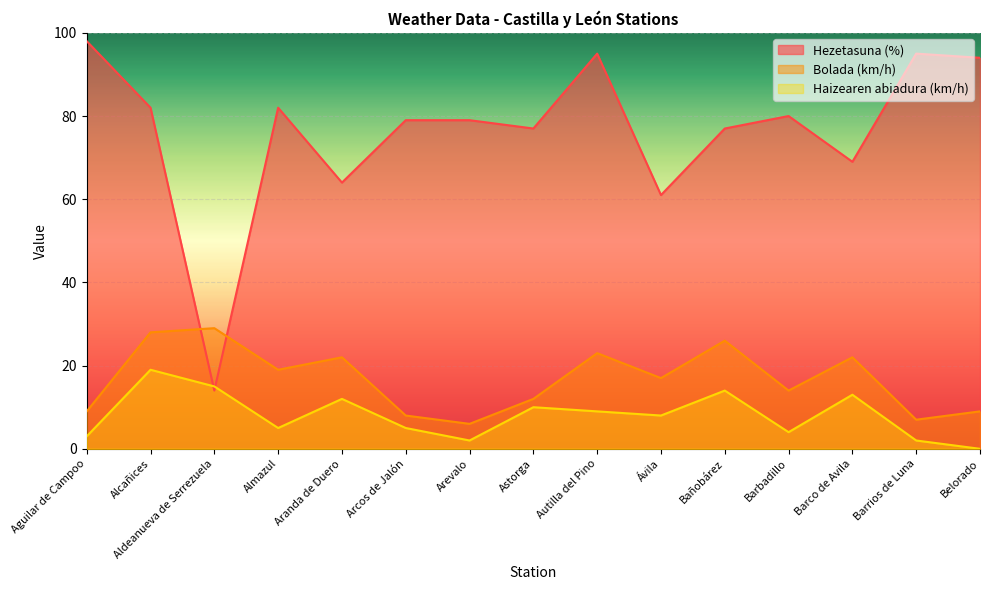

How many categories are shown in the chart?

15